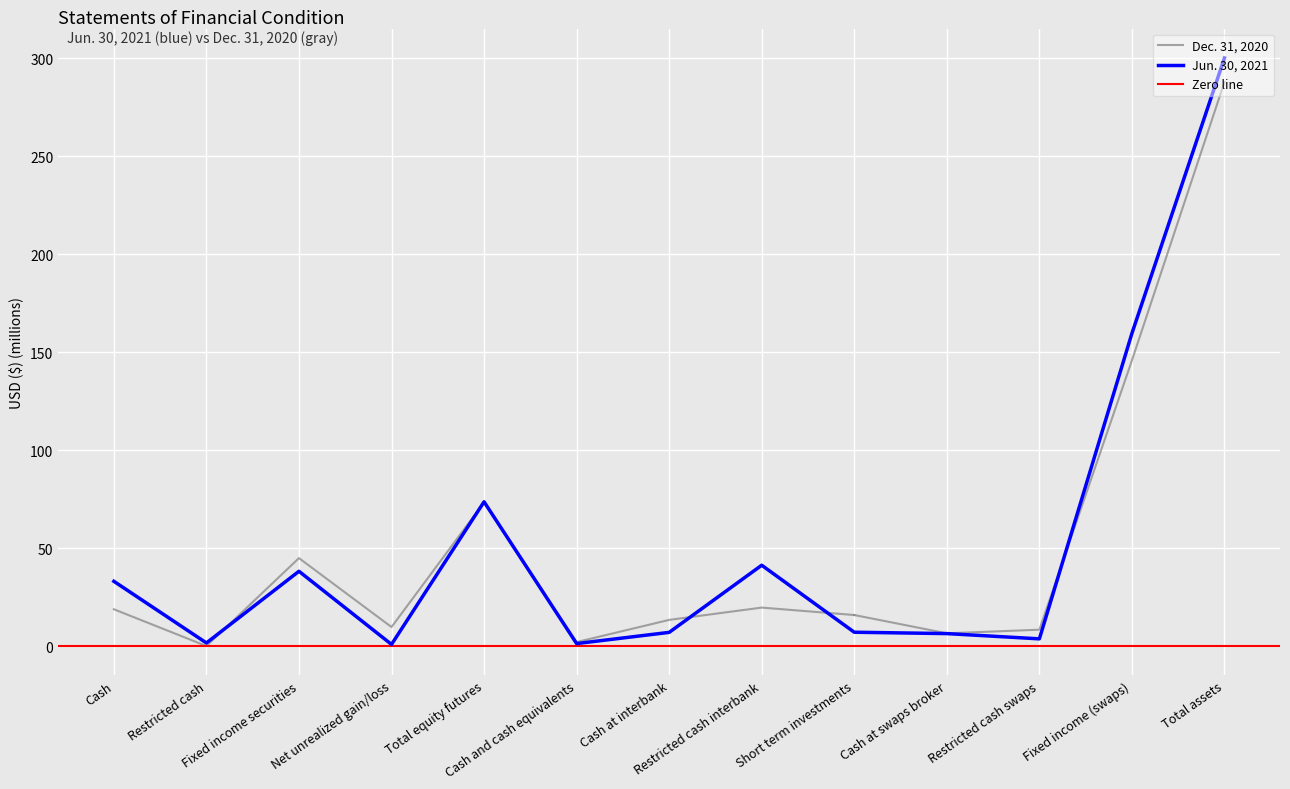

What is the sum of all values?

673.5